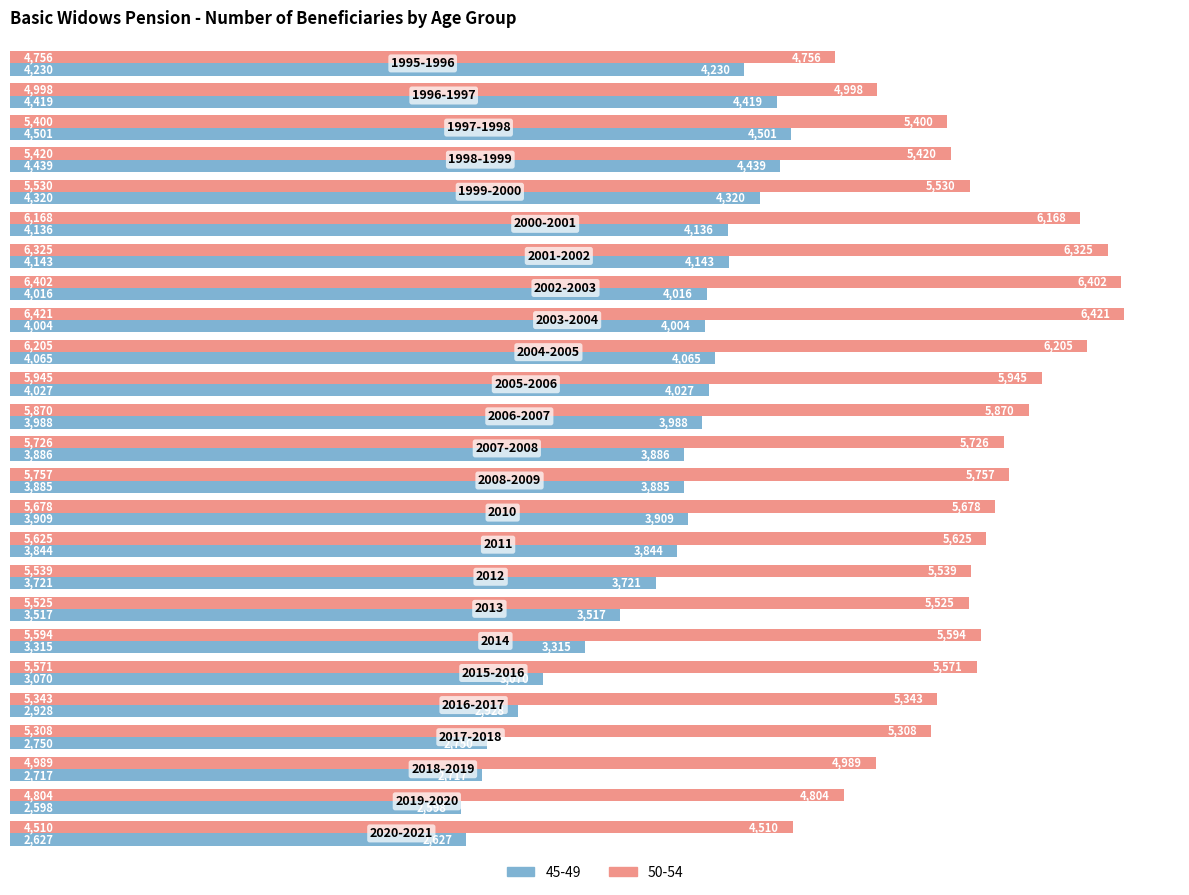

What is the greatest value displayed?

6421